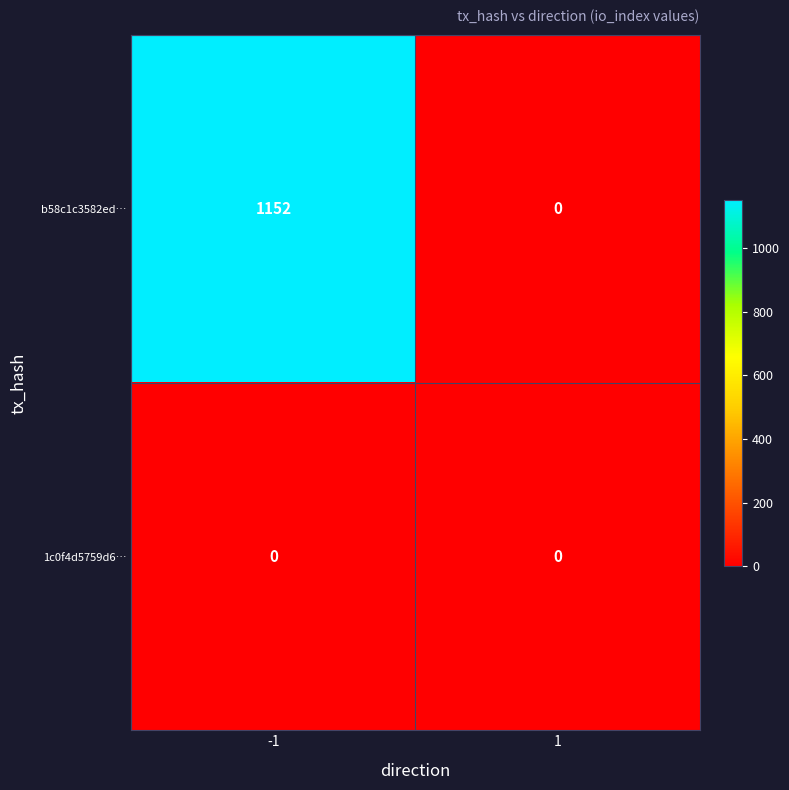

Count the number of categories in the chart.

2